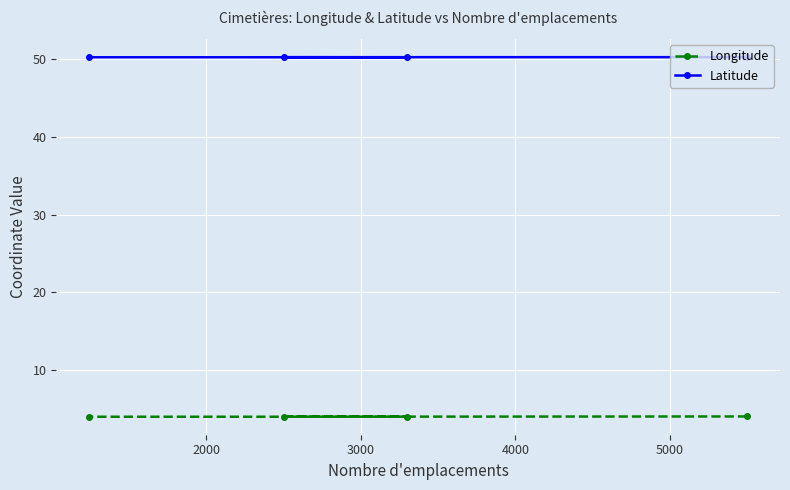

What is the highest value of the Longitude series?

4.0